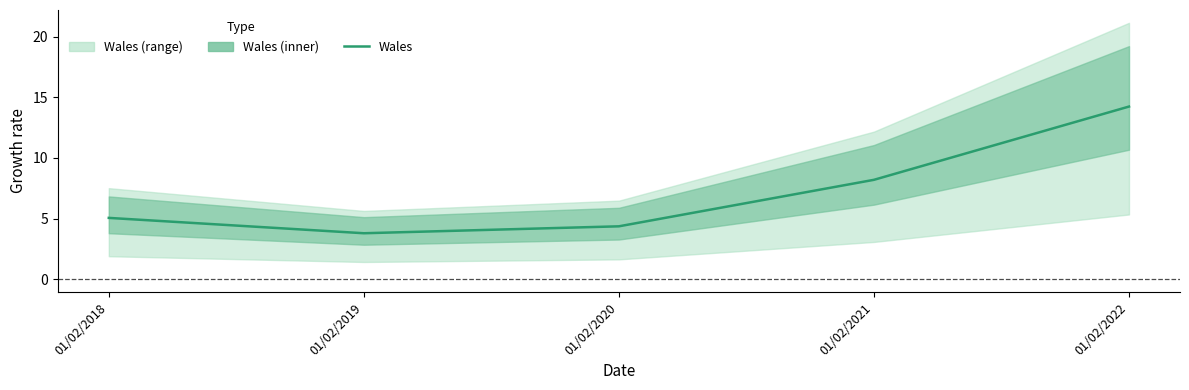

Count the number of data series in this chart.

1